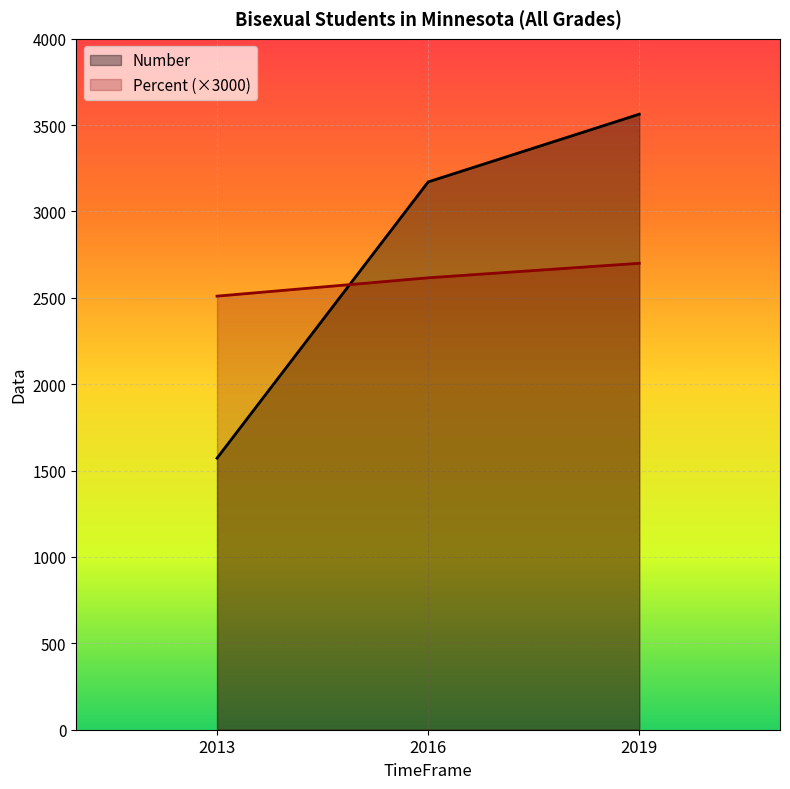

At how many categories does at least one series exceed 3158?

2